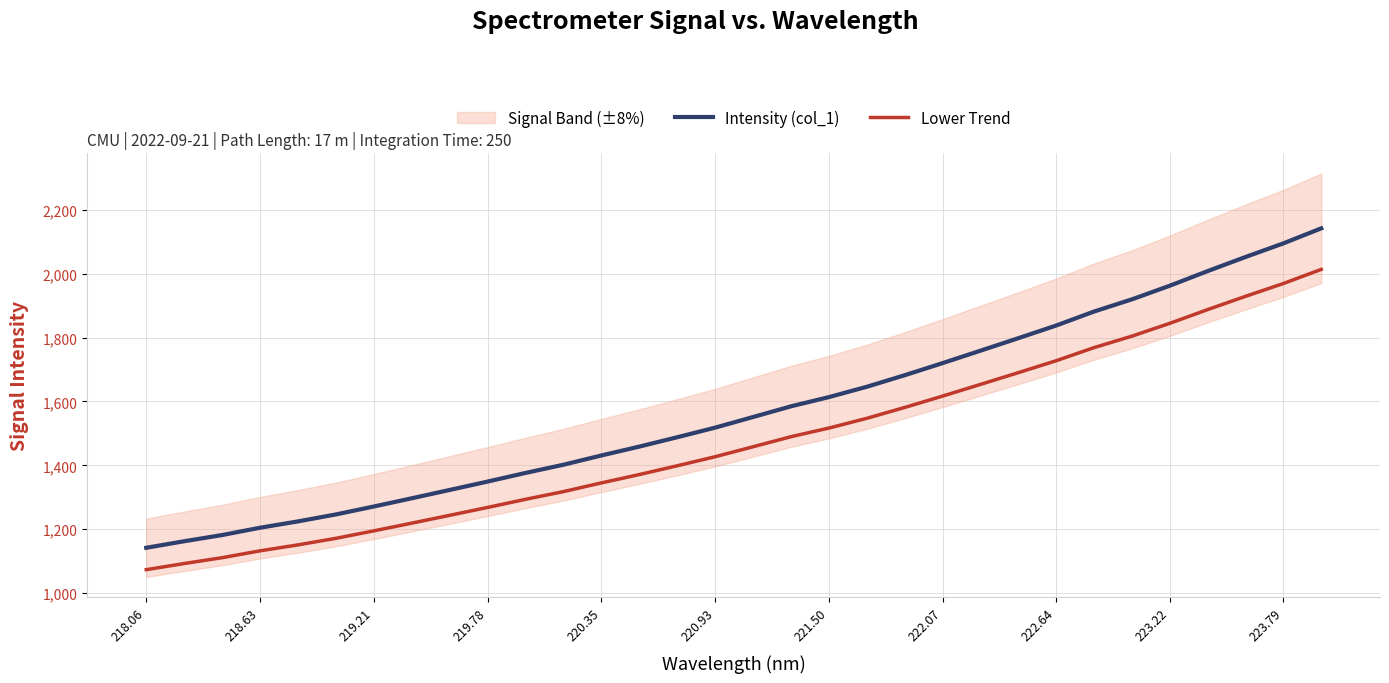

The value of Intensity (col_1) at 219.78 is 709.9. True or false?

False